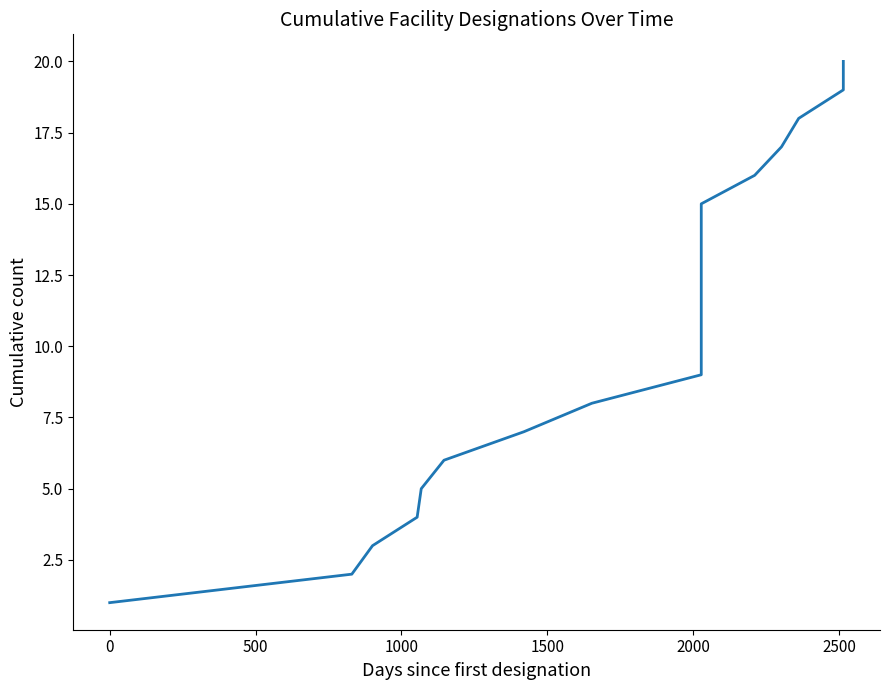

Is it true that the value at 1000 is 4?

True